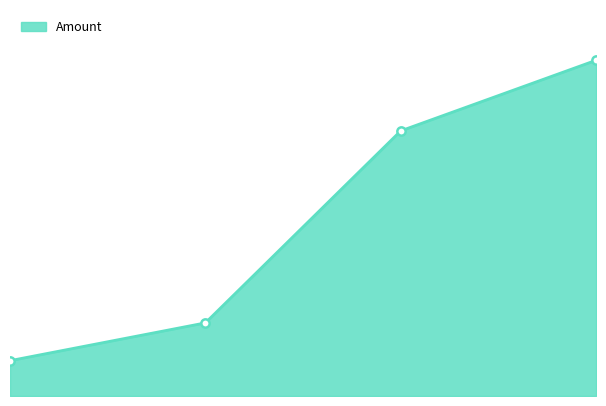

Is this an area chart (filled region under the line)?

Yes